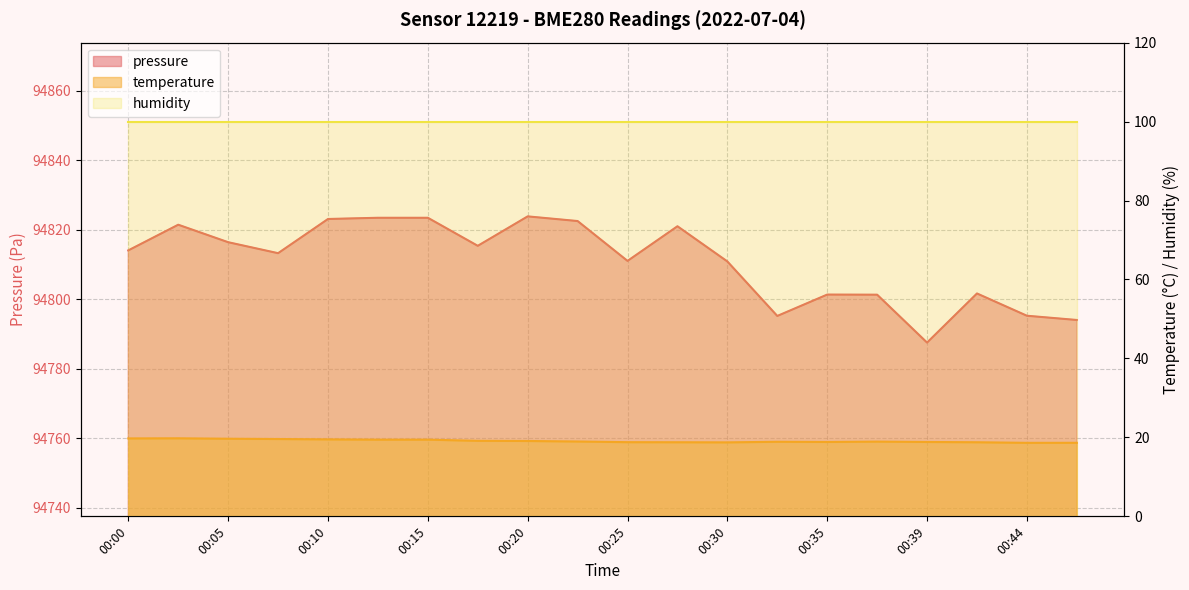

What is the value of the temperature point at the 11th from the left?

18.8